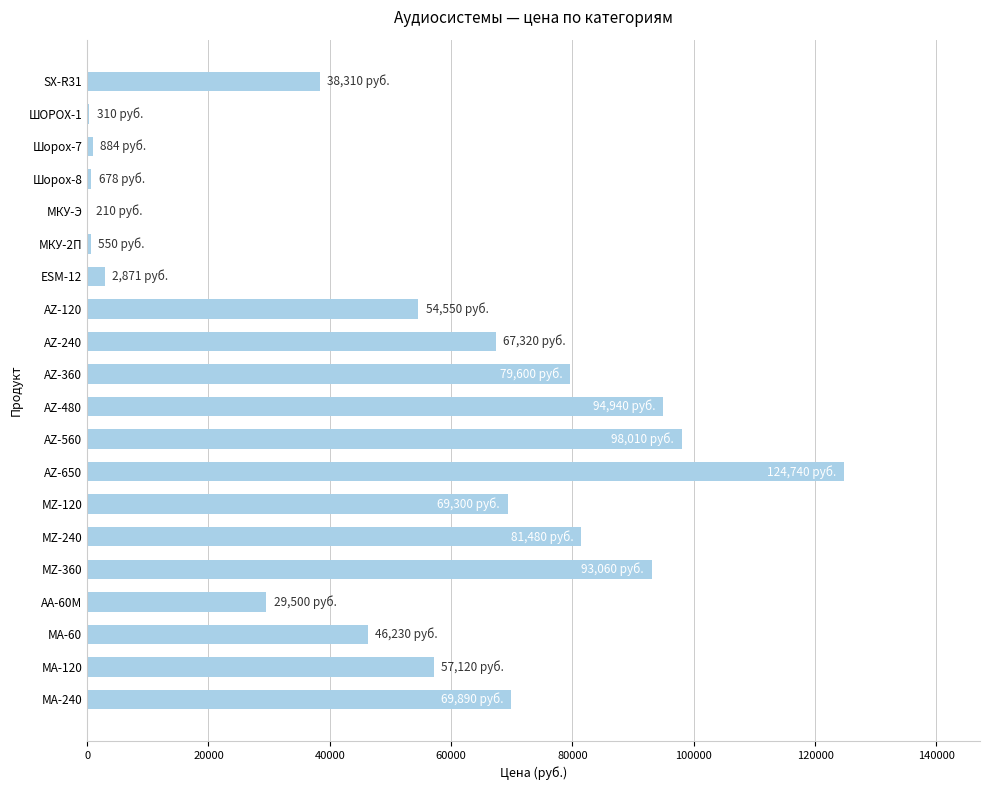

What is the sum of all values?

1009553.4